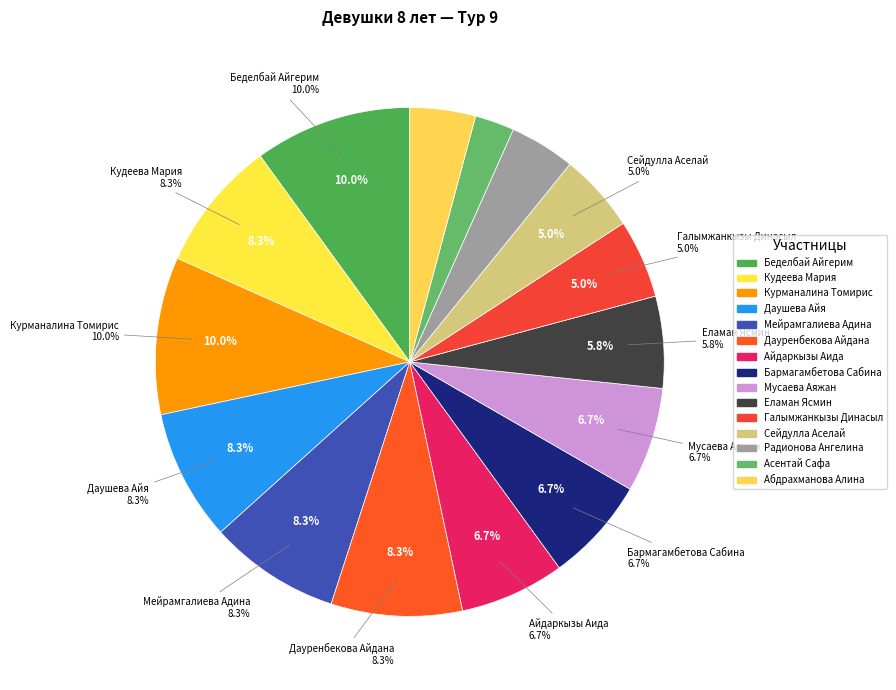

To the nearest percent, what percentage of the pie is Сейдулла Аселай?

5%